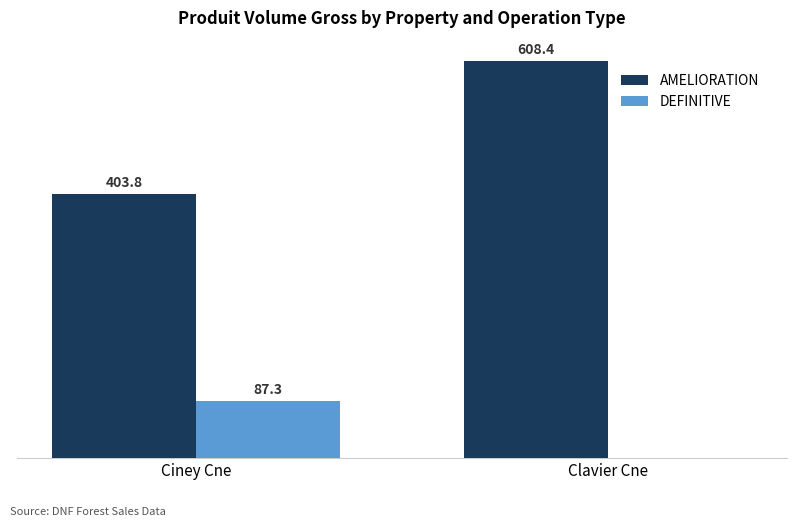

Where is DEFINITIVE nearest to the value 43?

Clavier Cne